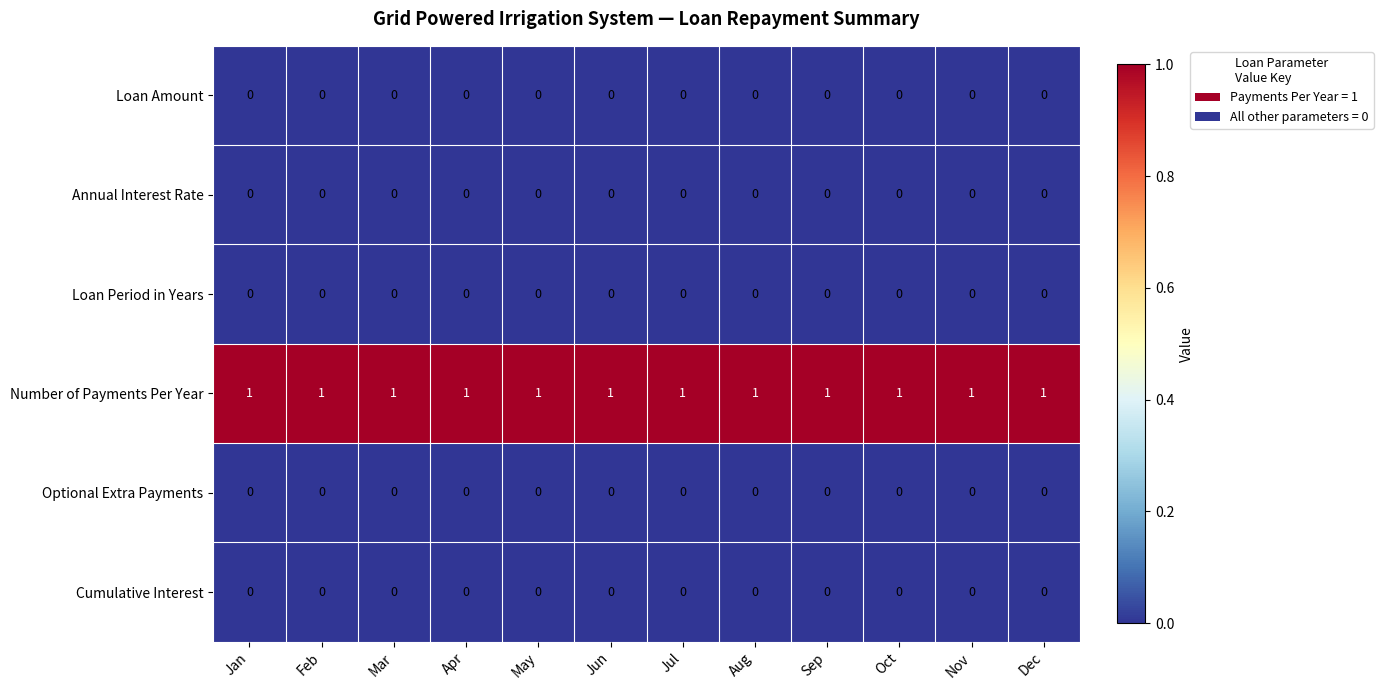

Is the value of Number of Payments Per Year at Apr greater than the value of Loan Period in Years at Oct?

Yes